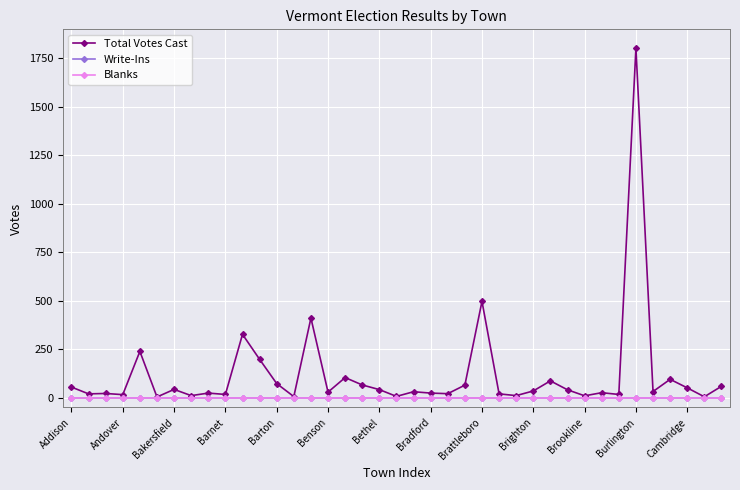

True or false: Blanks and Write-Ins cross at least once.

False